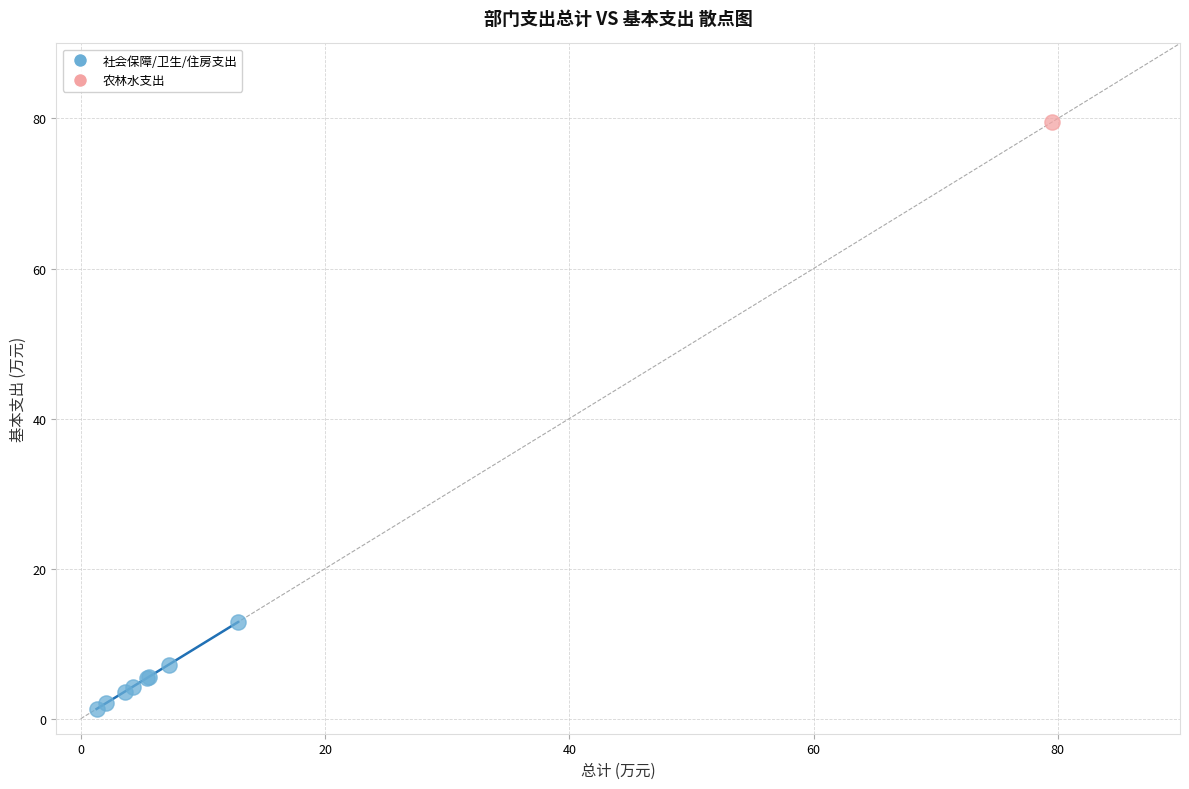

What are all the series names shown in the legend?

社会保障/卫生/住房支出, 农林水支出